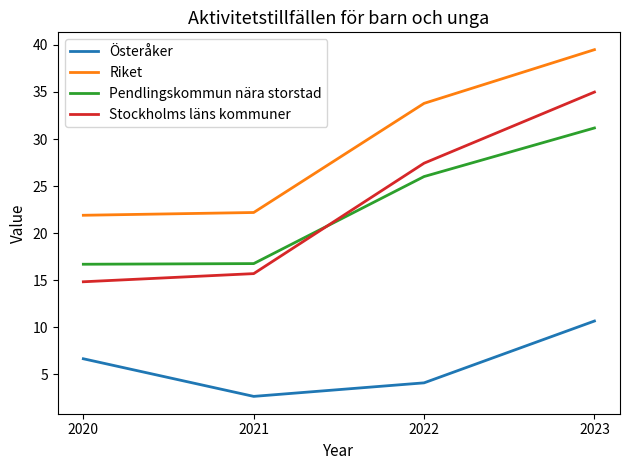

At which category is the sum across all series the highest?

2023